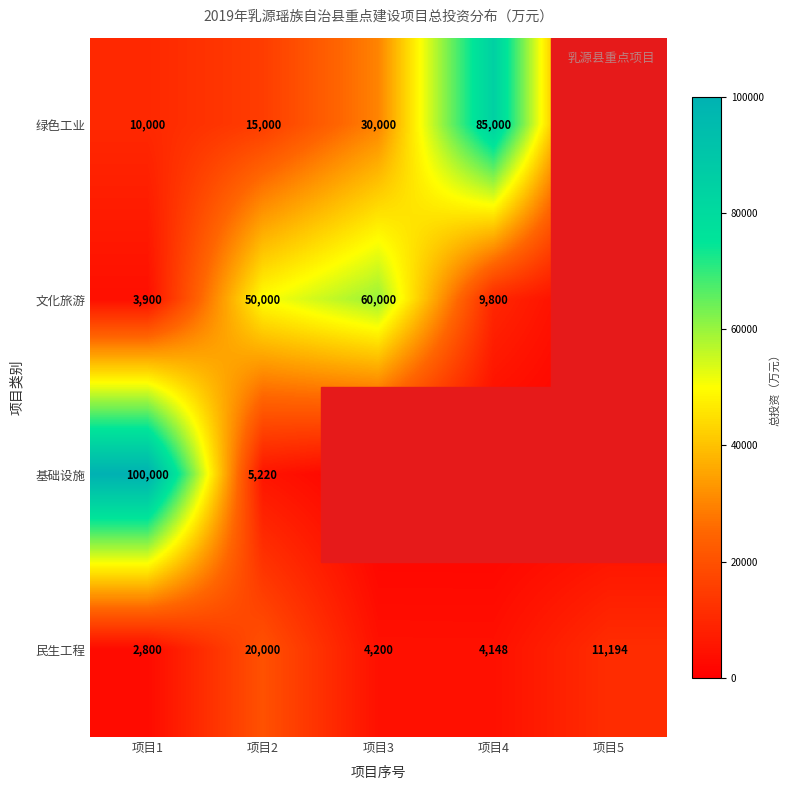

Rank the series at 项目1 from highest to lowest value.

基础设施, 绿色工业, 文化旅游, 民生工程